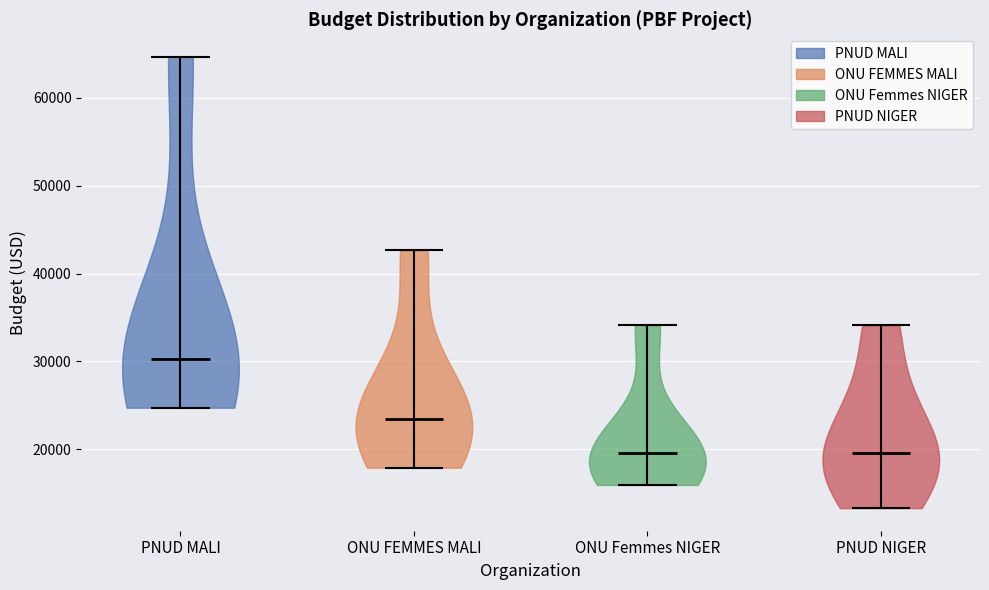

Reading left to right, read every violin against the y-axis: where its median line is, and the lowest and highest points it reaches. The values are not printed on the chart, so give them approximately, as read against the axis.

PNUD MALI: median line 30000, lowest point 25000, highest point 65000
ONU FEMMES MALI: median line 23000, lowest point 18000, highest point 43000
ONU Femmes NIGER: median line 20000, lowest point 16000, highest point 34000
PNUD NIGER: median line 20000, lowest point 13000, highest point 34000